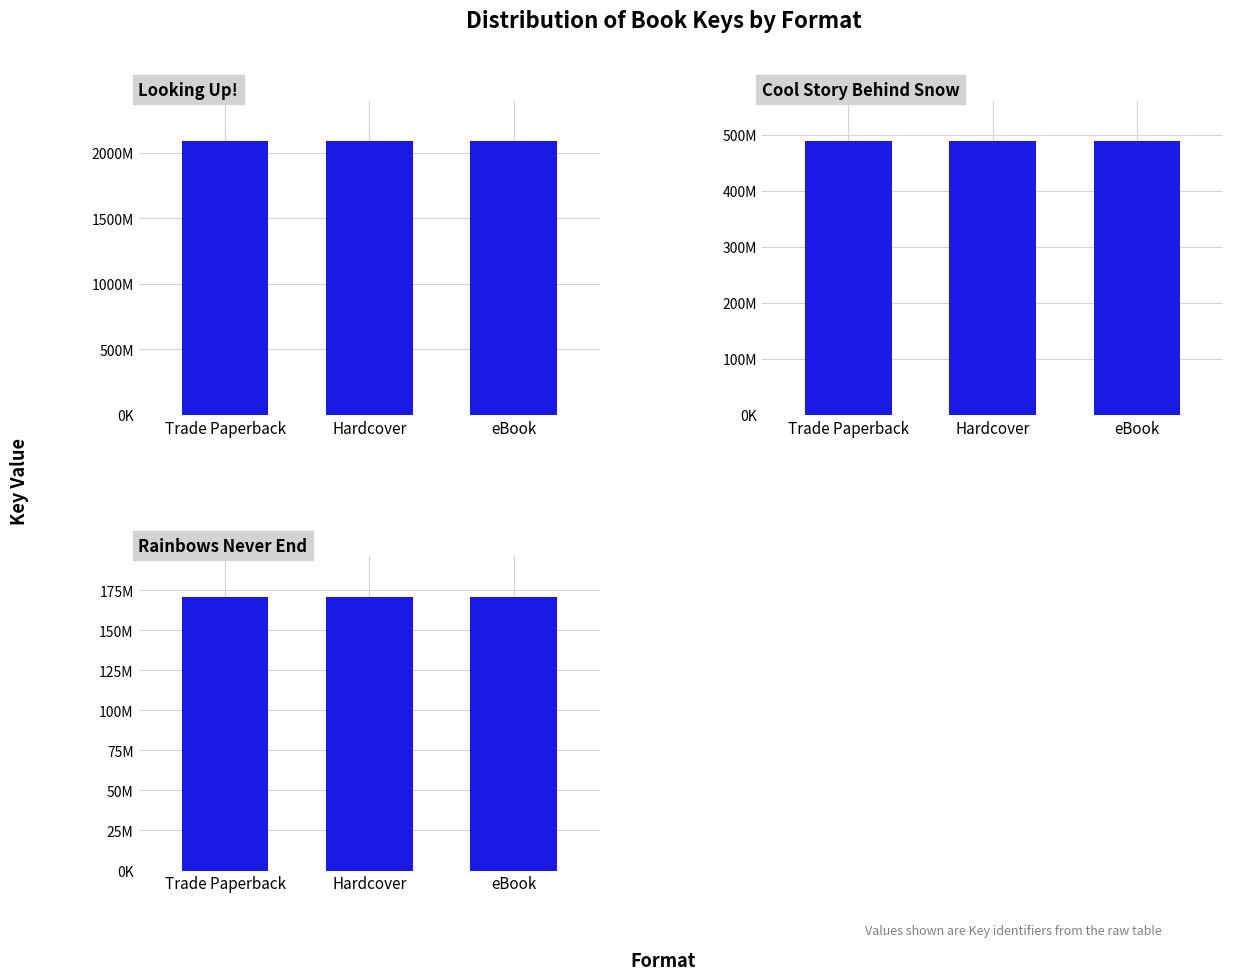

Reading left to right, list all the values displayed in this chart.

Looking Up!: 2087539873	2087539873	2087539873
Cool Story Behind Snow: 487539649	487539649	487539649
Rainbows Never End: 170556779	170556779	170556779